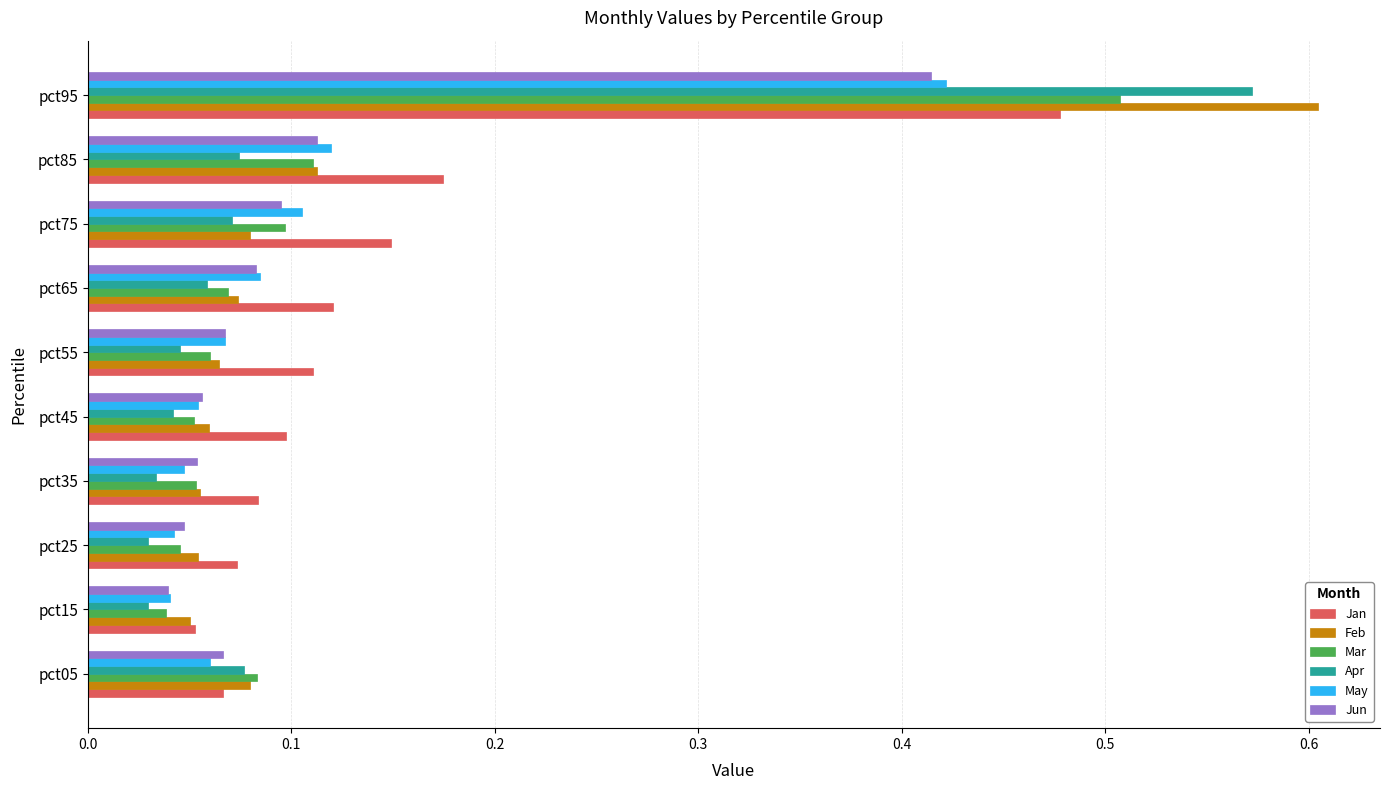

Is the value of Jun at pct75 greater than the value of Jan at pct25?

Yes